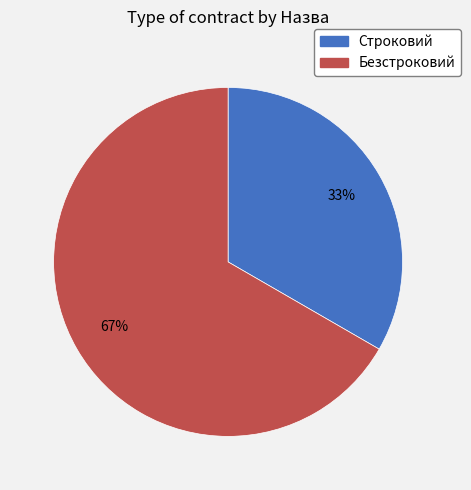

Is the sum of Безстроковий and Строковий greater than half?

Yes